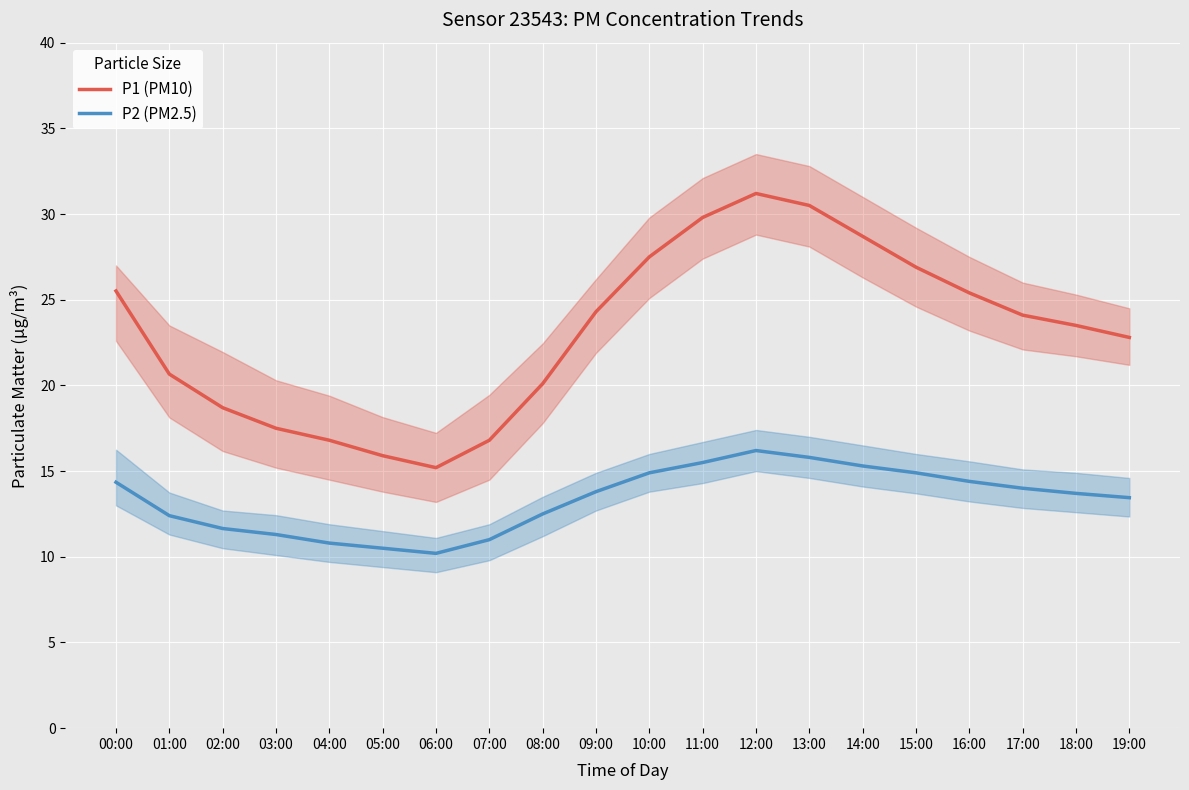

Reading left to right, what are all the values shown in this chart?

P1 (PM10): 00:00=25.5	01:00=20.7	02:00=18.7	03:00=17.5	04:00=16.8	05:00=15.9	06:00=15.2	07:00=16.8	08:00=20.1	09:00=24.3	10:00=27.5	11:00=29.8	12:00=31.2	13:00=30.5	14:00=28.7	15:00=26.9	16:00=25.4	17:00=24.1	18:00=23.5	19:00=22.8
P2 (PM2.5): 00:00=14.3	01:00=12.4	02:00=11.7	03:00=11.3	04:00=10.8	05:00=10.5	06:00=10.2	07:00=11.0	08:00=12.5	09:00=13.8	10:00=14.9	11:00=15.5	12:00=16.2	13:00=15.8	14:00=15.3	15:00=14.9	16:00=14.4	17:00=14.0	18:00=13.7	19:00=13.4